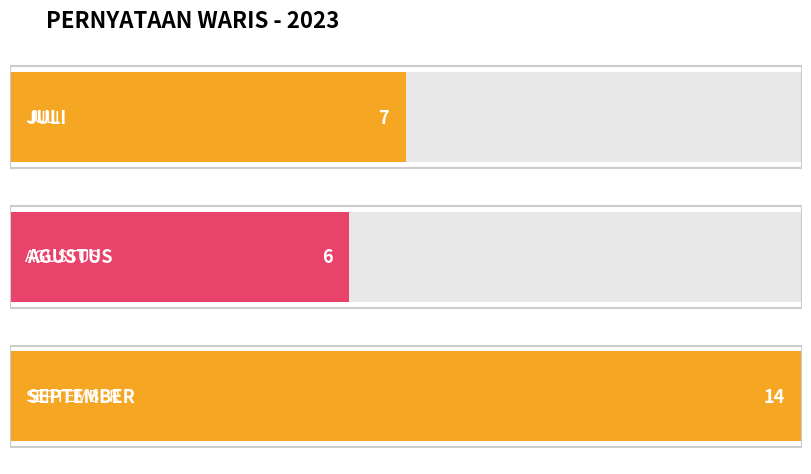

Which has a higher value, AGUSTUS or SEPTEMBER?

SEPTEMBER